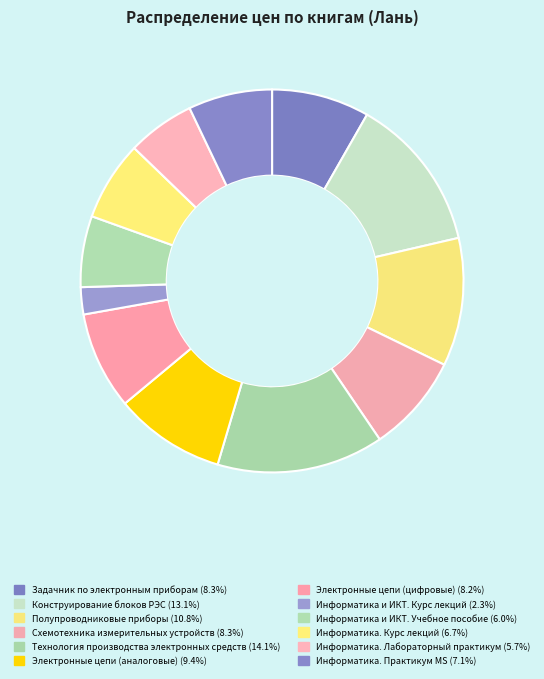

Which slice is the largest?

Технология производства электронных средств